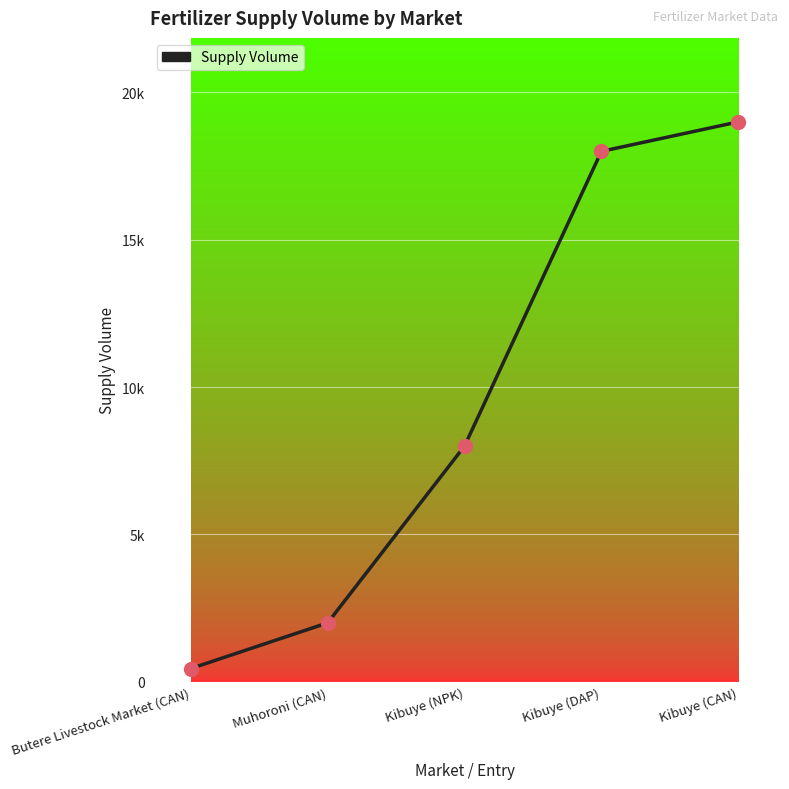

List the labels in order of value, largest first.

Kibuye (CAN), Kibuye (DAP), Kibuye (NPK), Muhoroni (CAN), Butere Livestock Market (CAN)